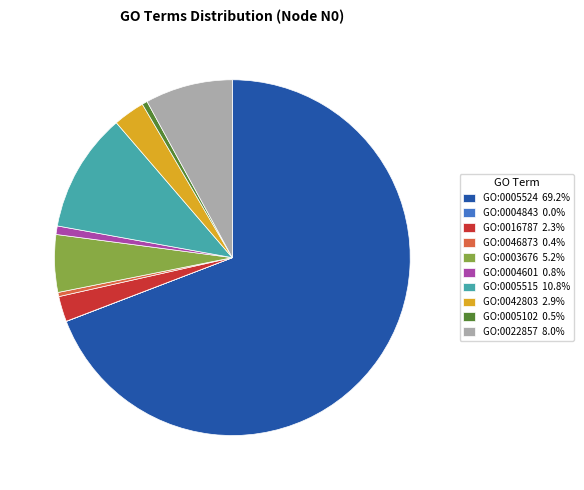

Approximately how many times larger is the value at GO:0005524 69.2% compared to GO:0016787 2.3%?

30.0